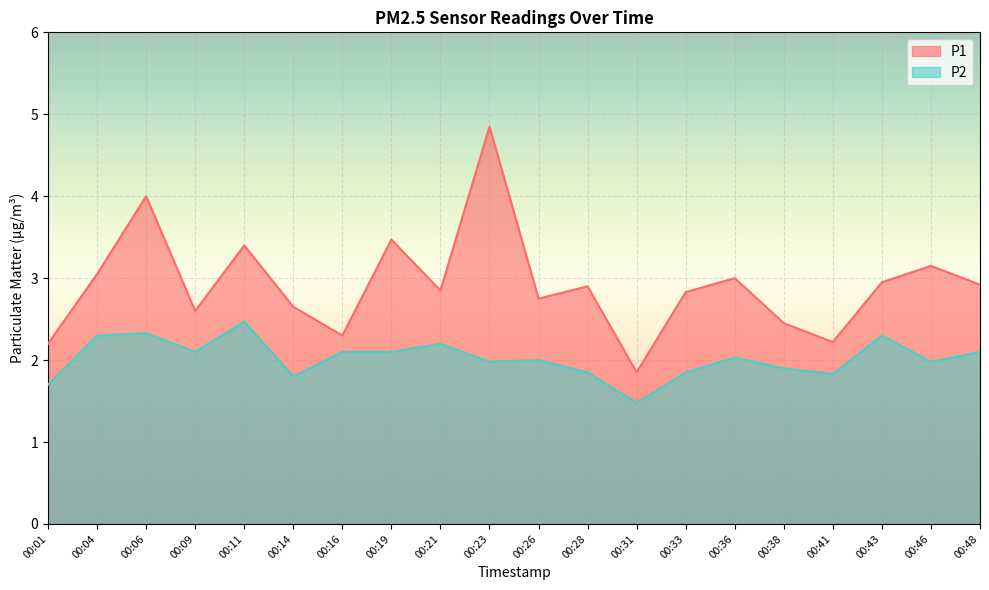

Where is the first local minimum for P2?

00:09